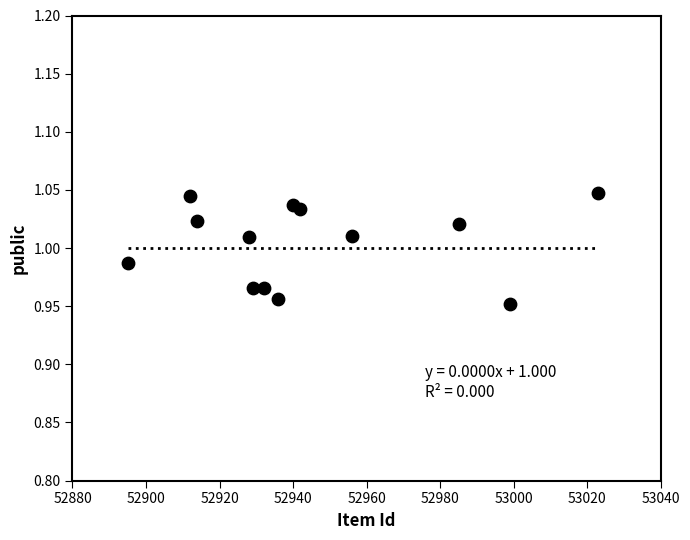

What is the range of X values (max minus min)?

128.0